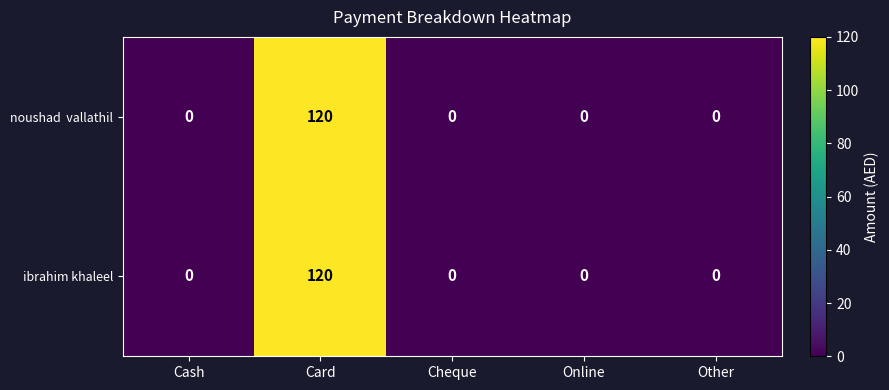

At which category is the sum across all series the highest?

Card